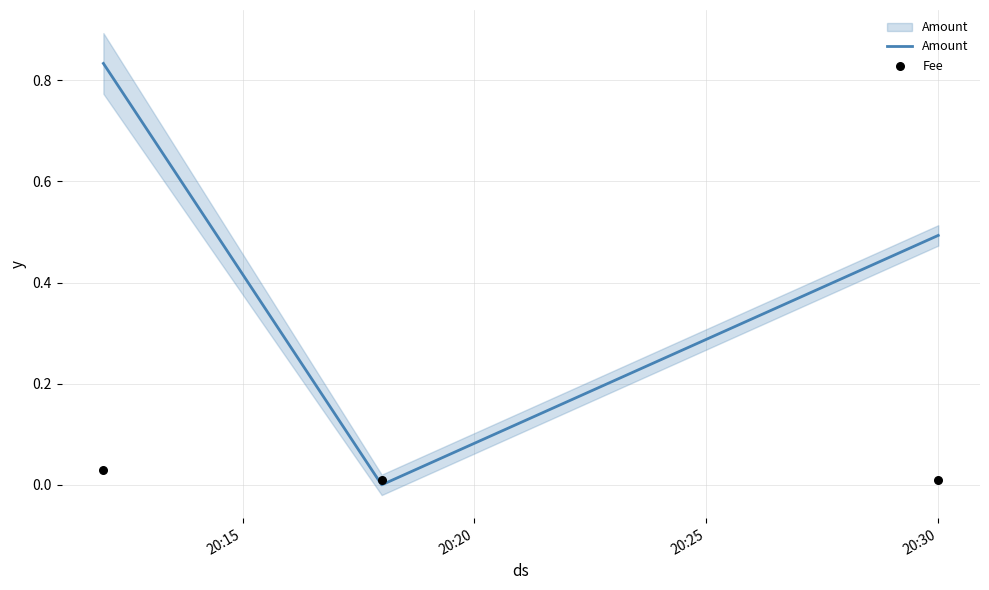

Which series reaches the maximum Y coordinate?

Amount